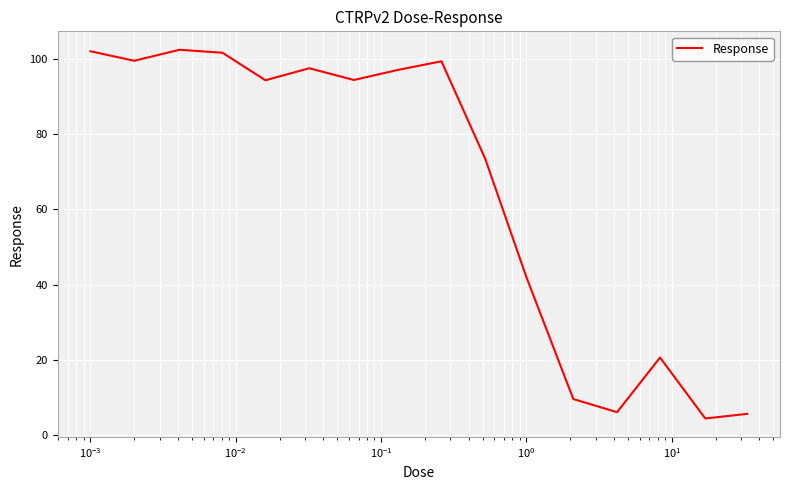

What is the difference between the maximum and minimum values?

98.1